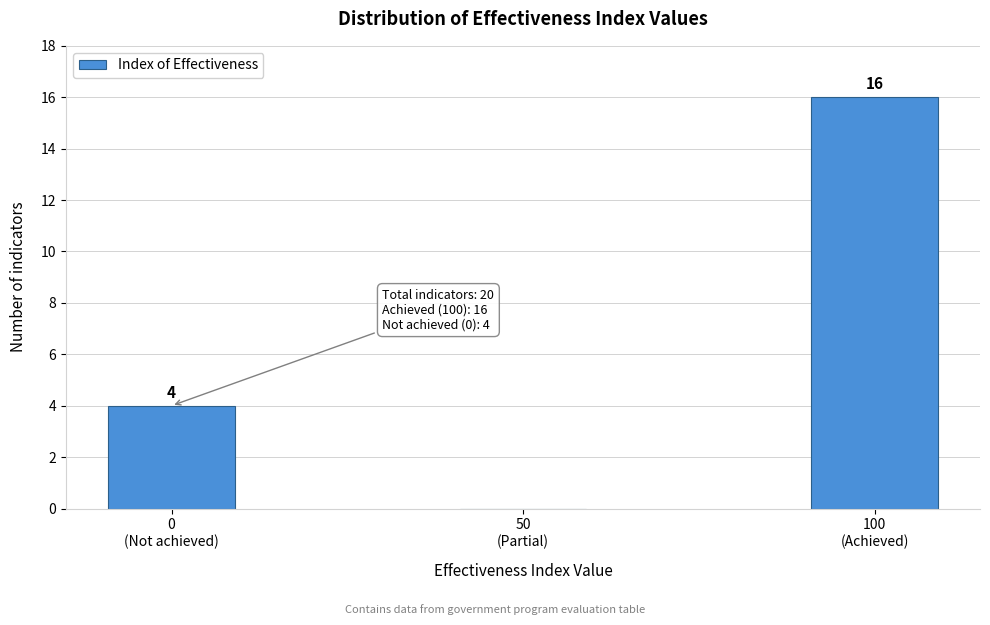

What is the sum of all values?

20